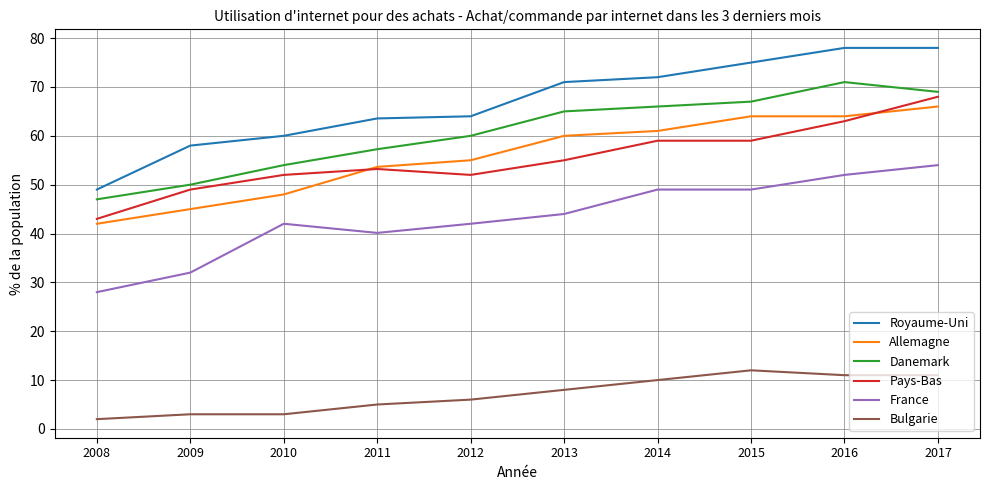

The France series shows 10.5 at 2010. True or false?

False